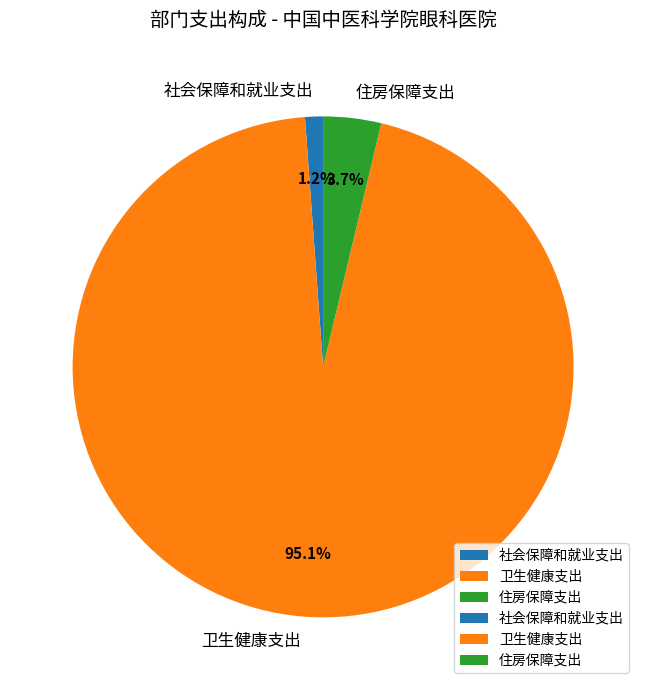

Which slice is the smallest?

社会保障和就业支出